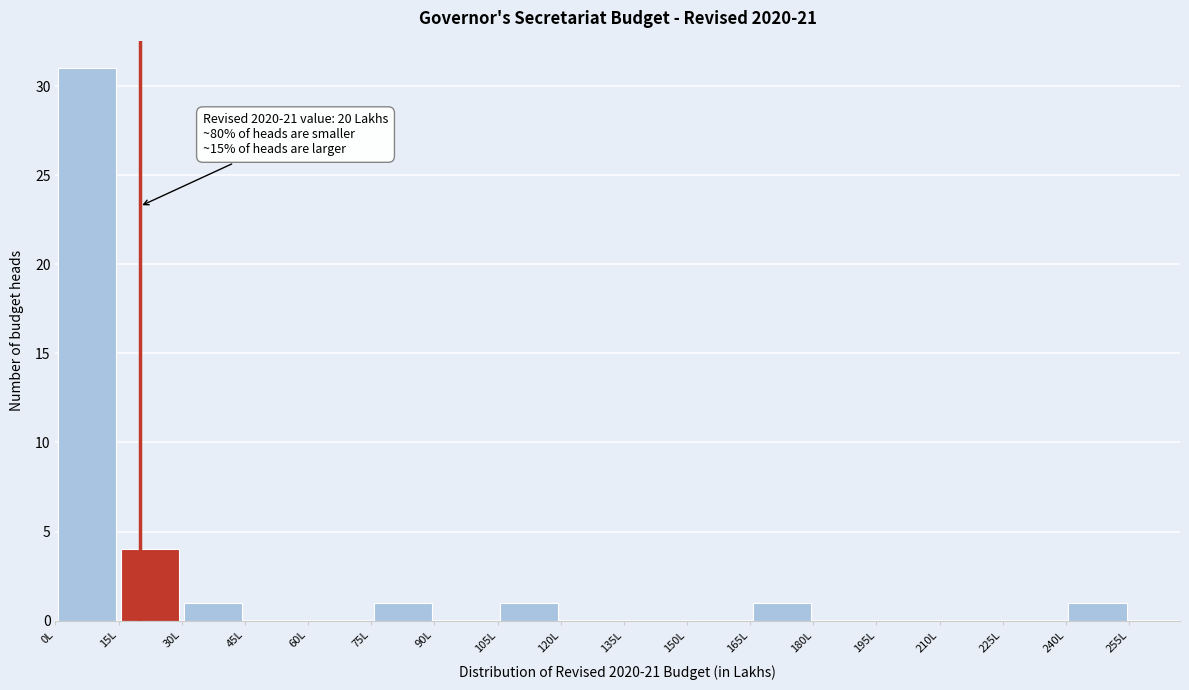

Which range on the x-axis has the tallest bar?

0 to 15